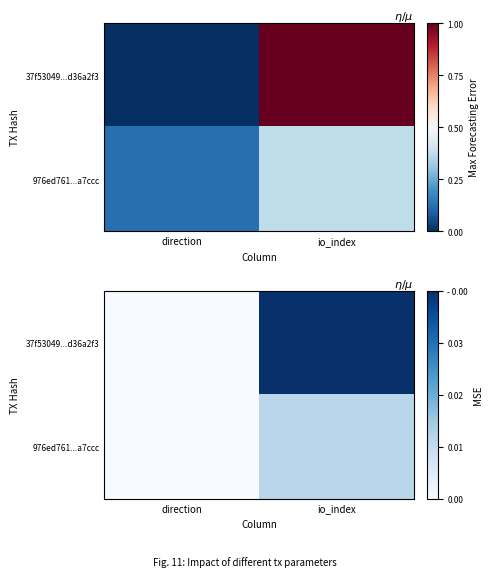

The value of 976ed761...a7ccc at io_index is 0.3. True or false?

True